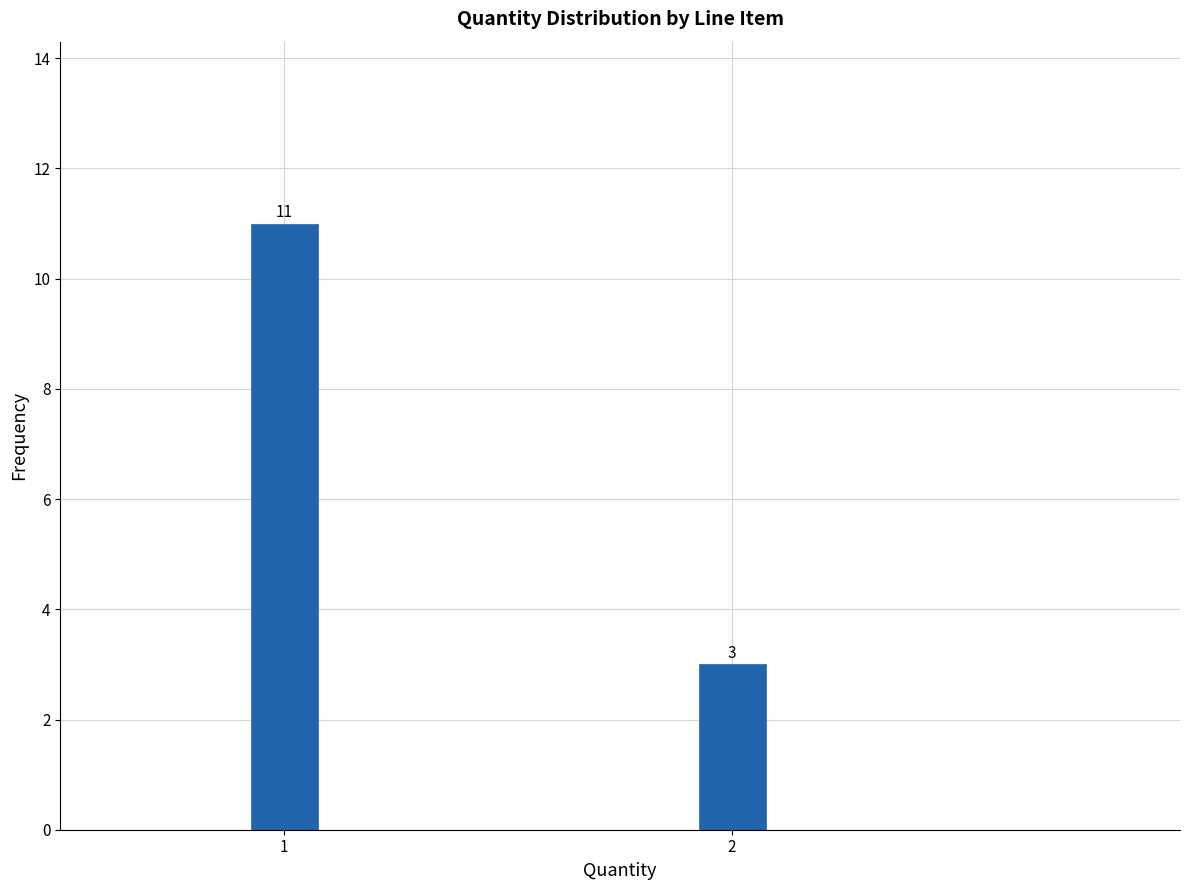

Reading right to left, what are all the values shown in this chart?

2=3	1=11